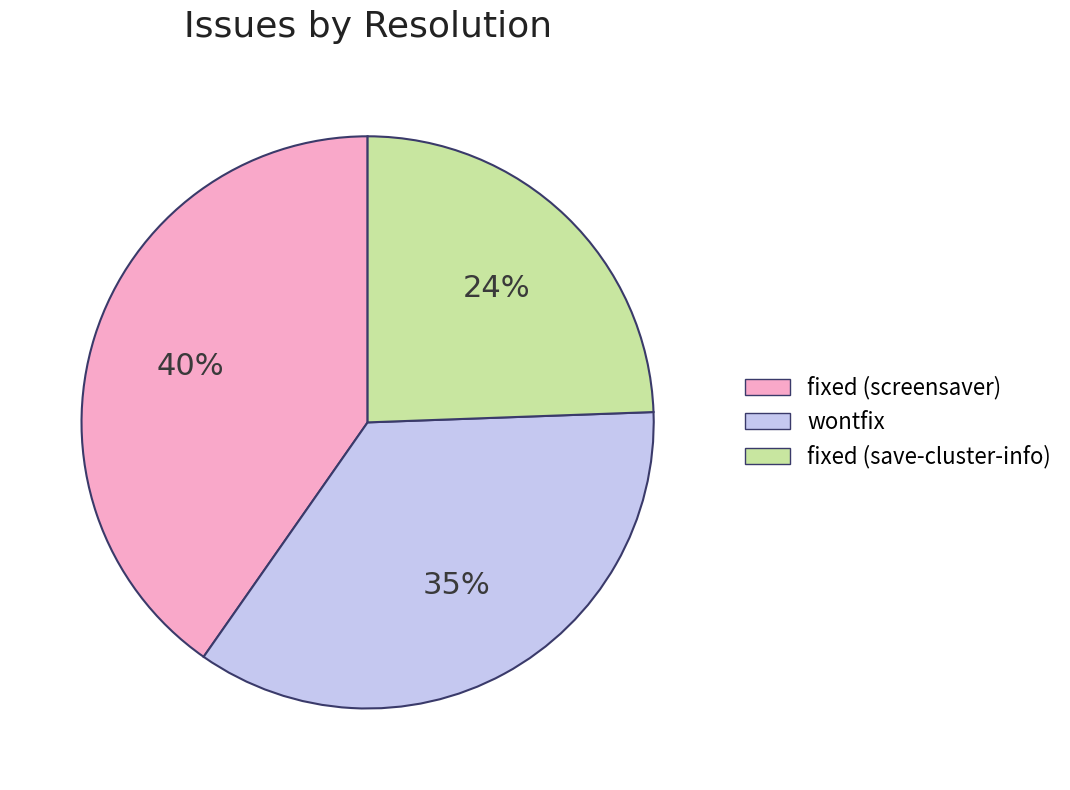

To the nearest percent, what is the average slice percentage?

33%